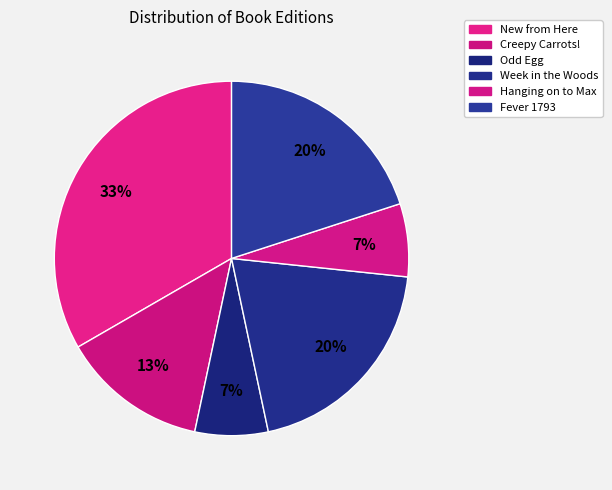

How many segments does this pie chart have?

6